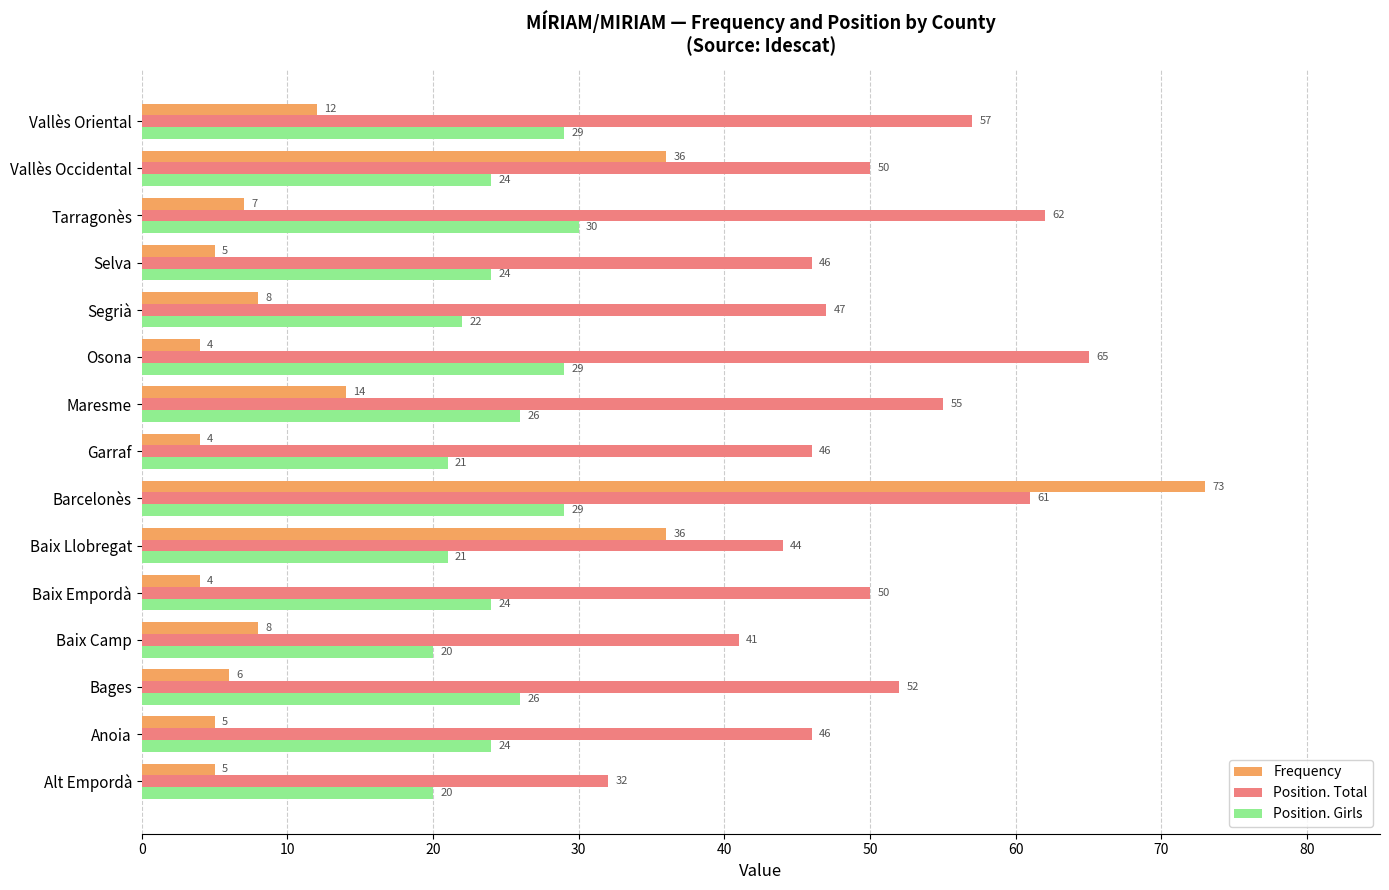

What is the difference between the Position. Girls values at Baix Llobregat and Bages?

5